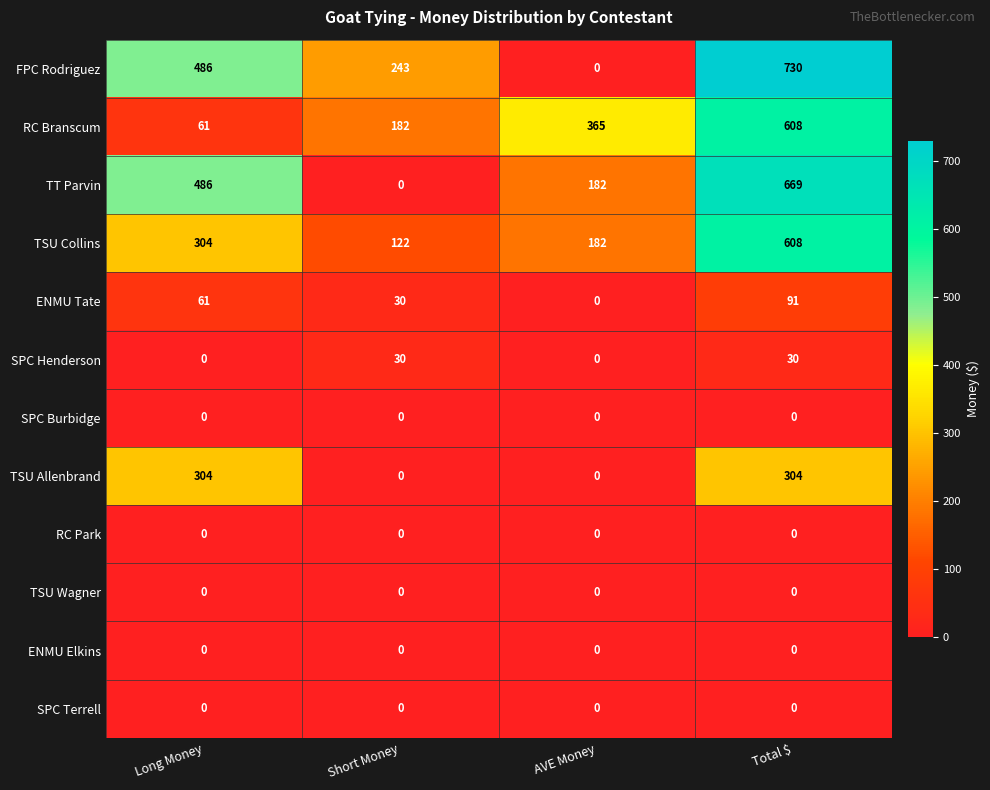

What is the total value across all series at Short Money?

607